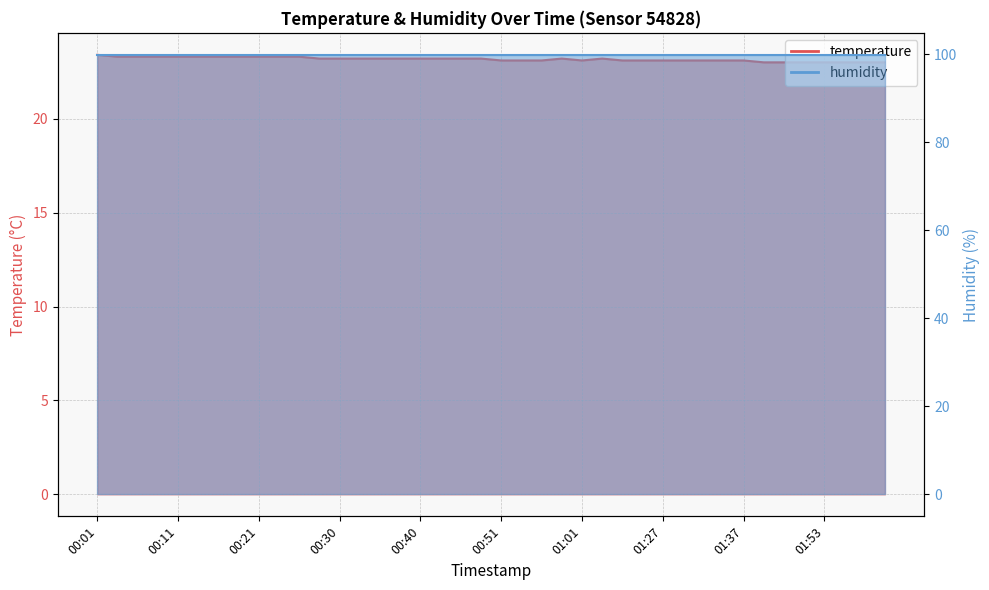

At which category does the data reach its first local valley?

01:01